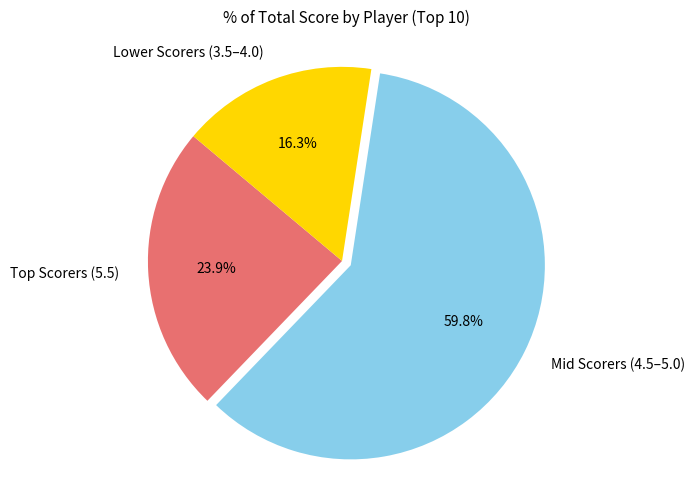

Is there a majority slice in this chart?

Yes